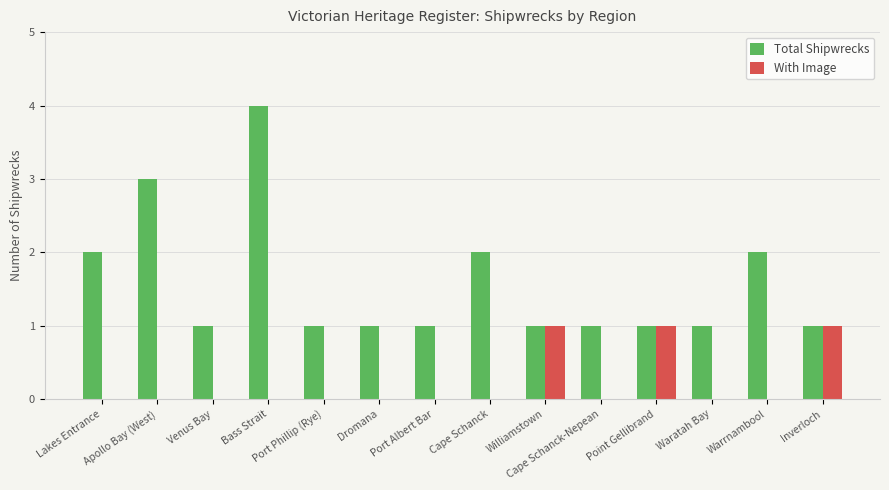

What is the difference between the Total Shipwrecks values at Cape Schanck and Point Gellibrand?

1